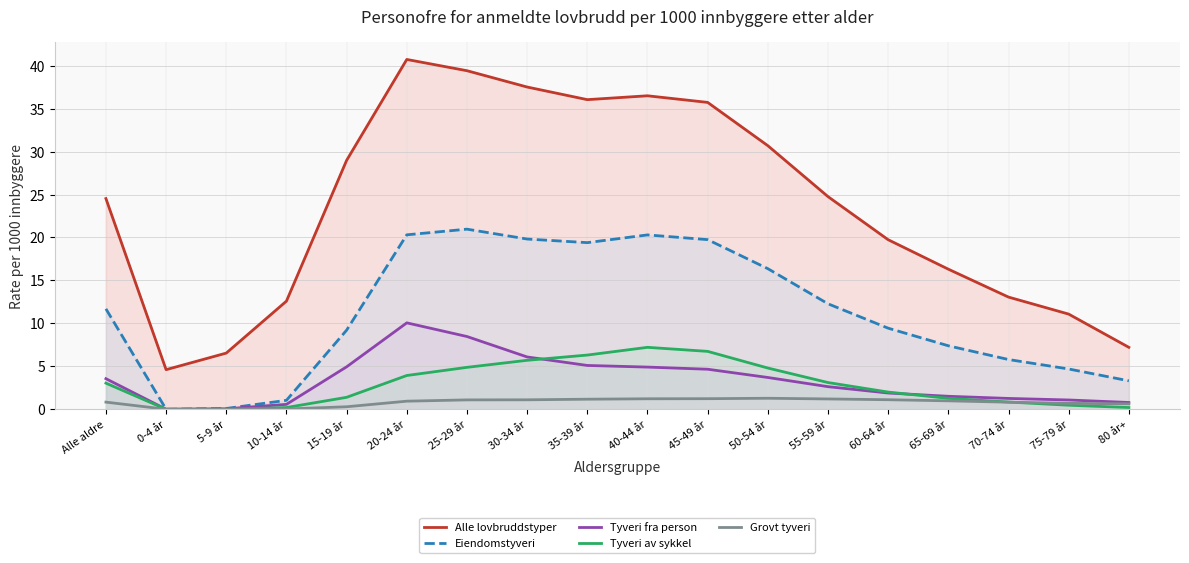

The Eiendomstyveri series shows 18.4 at 55-59 år. True or false?

False